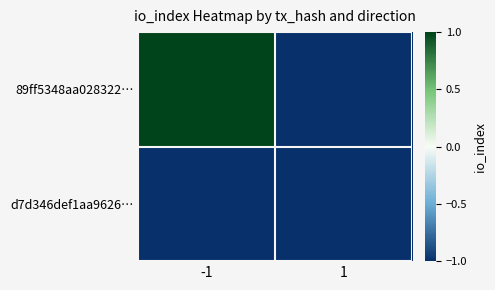

Rank the series by their maximum value, from lowest to highest.

d7d346def1aa9626…, 89ff5348aa028322…